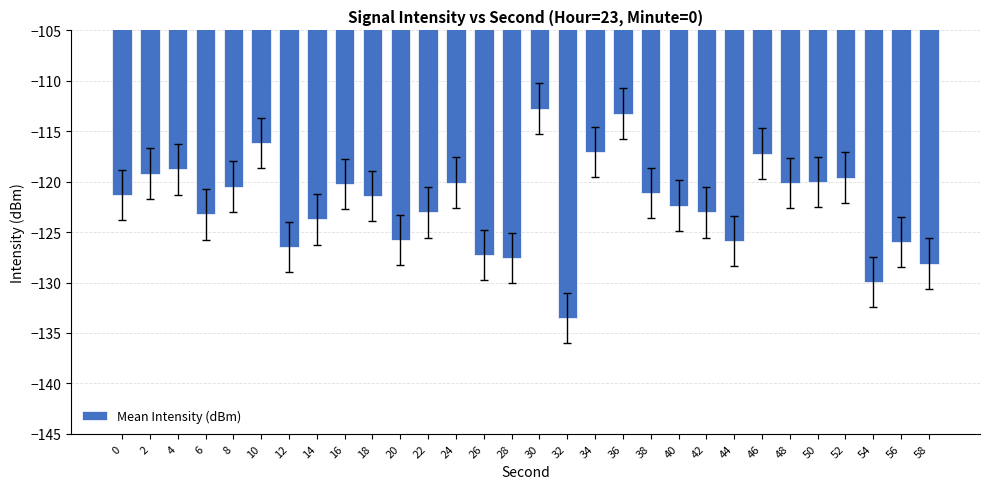

What is the change in value from 28 to 40?

+5.2